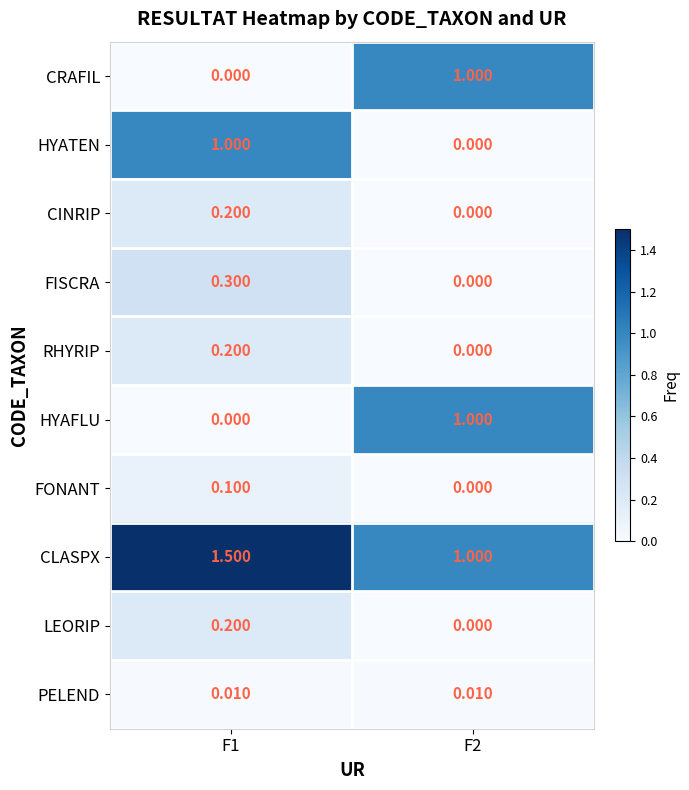

Is the value of HYAFLU at F2 greater than the value of LEORIP at F2?

Yes